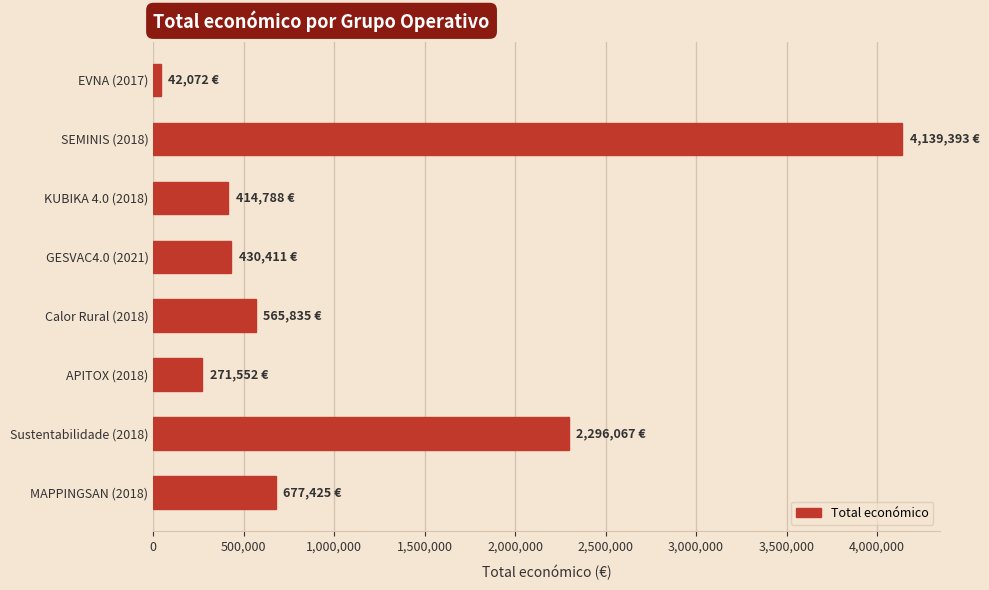

Which category has the highest value across all series?

SEMINIS (2018)